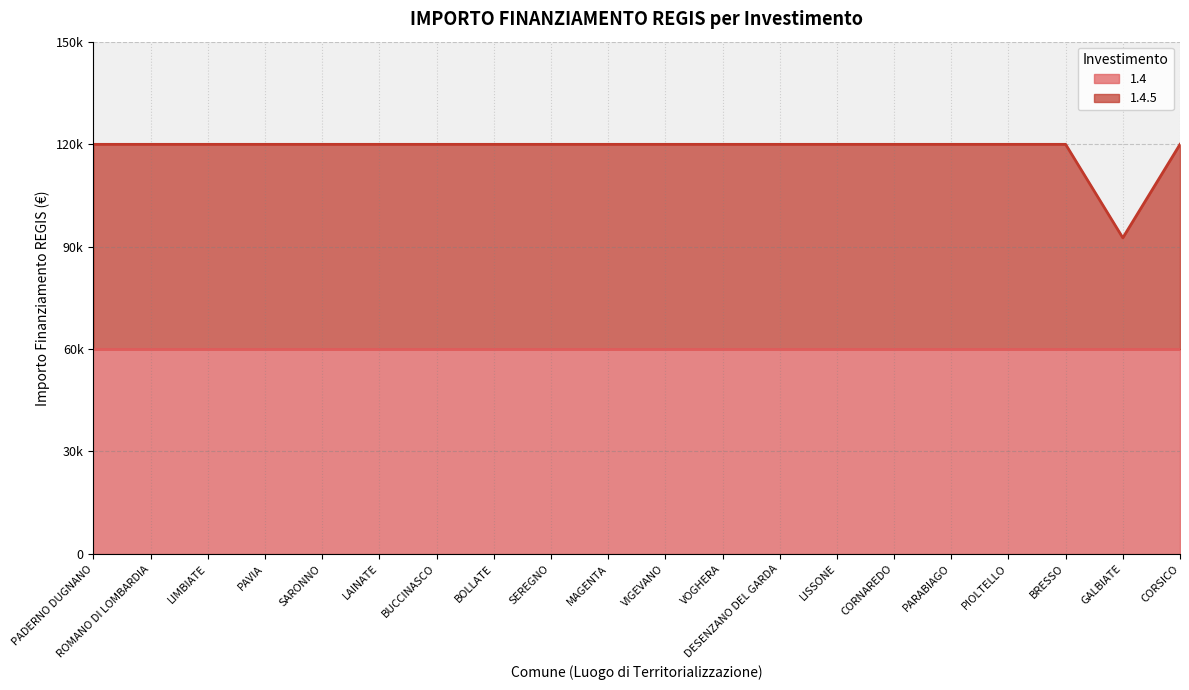

Reading left to right, what are all the values shown in this chart?

119932	119932	119932	119932	119932	119932	119932	119932	119932	119932	119932	119932	119932	119932	119932	119932	119932	119932	92555	119932